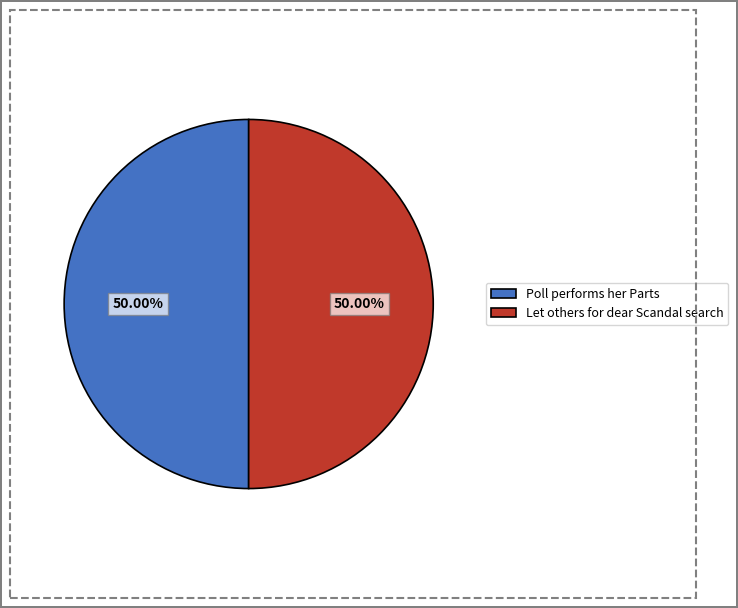

What percentage is the Poll performs her Parts slice, to the nearest percent?

50%